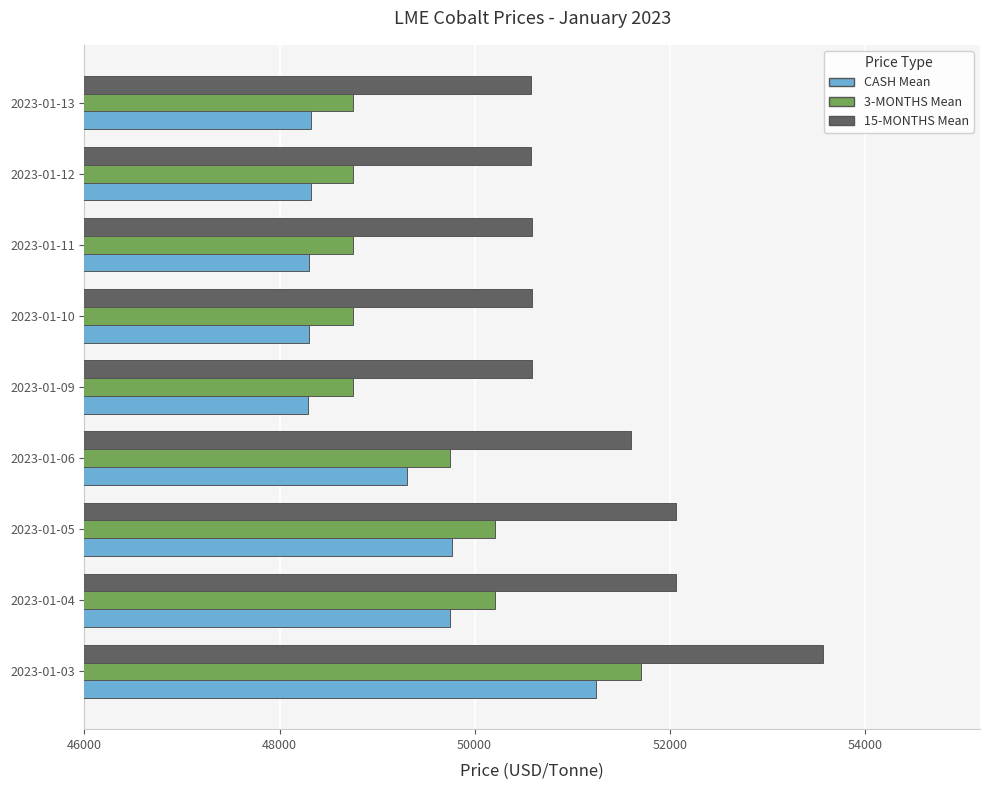

Is the value of 15-MONTHS Mean at 2023-01-10 greater than the value of CASH Mean at 2023-01-13?

Yes